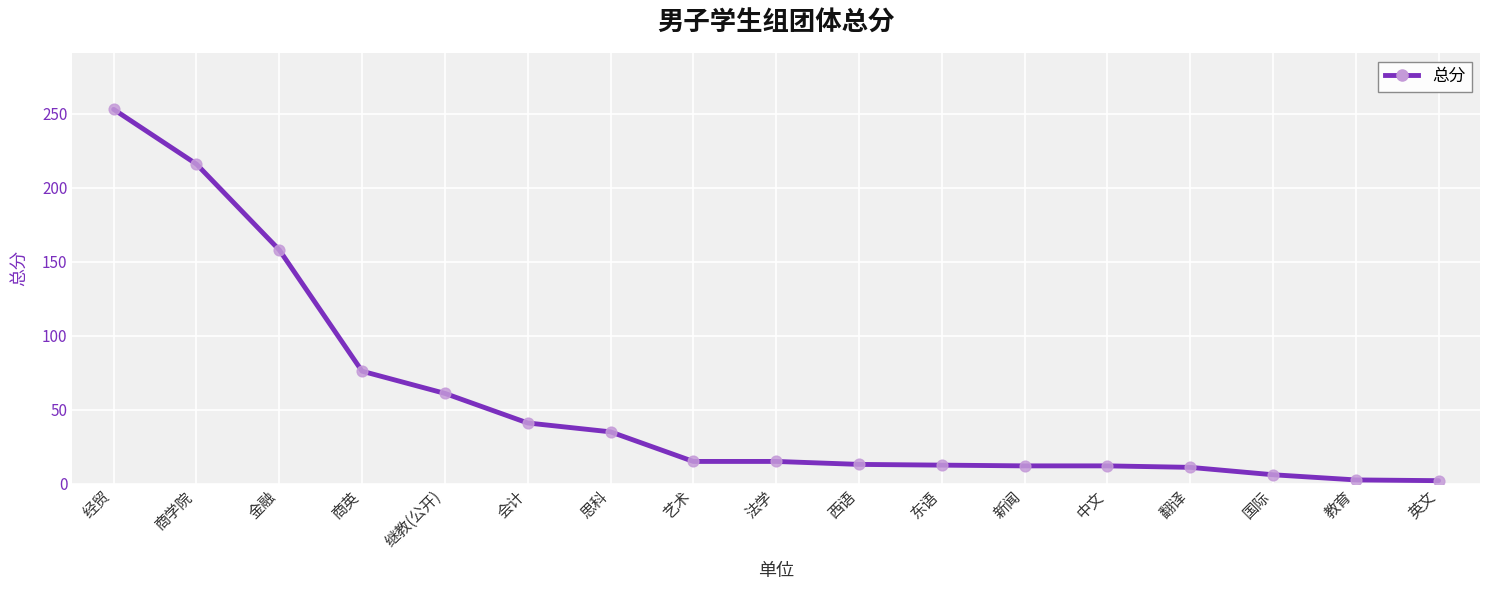

What is the change in value from 商学院 to 会计?

-175.0